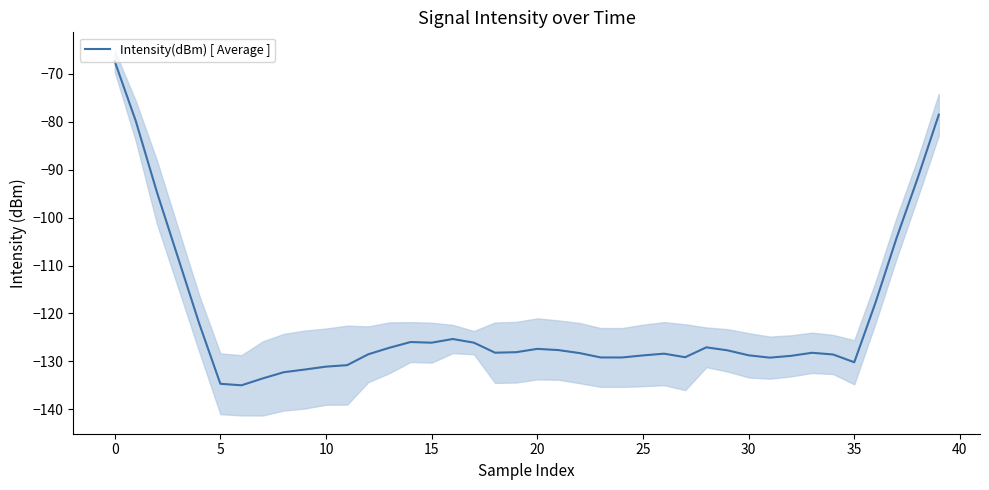

At which category does the data reach its first local peak?

14